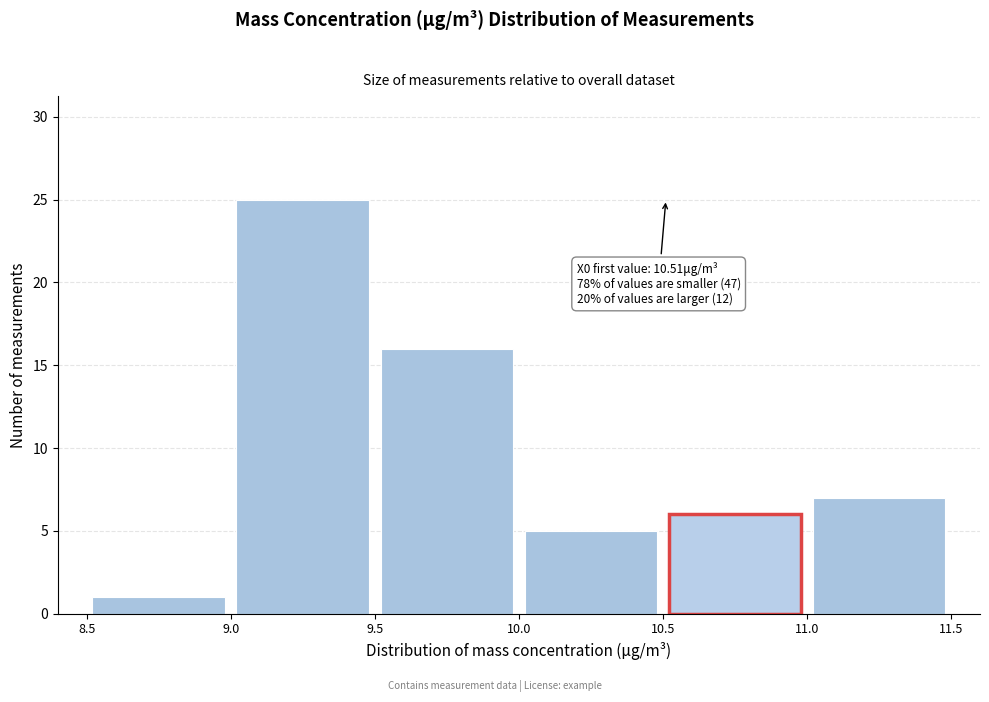

Which range on the x-axis has the tallest bar?

9.0 to 9.5